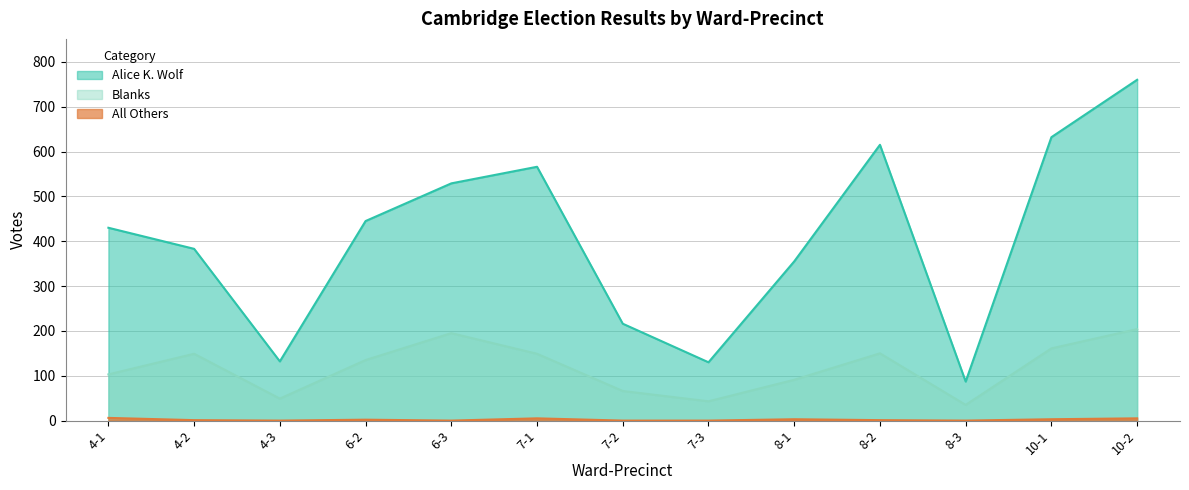

What is the label of the 3rd point from the right?

8-3